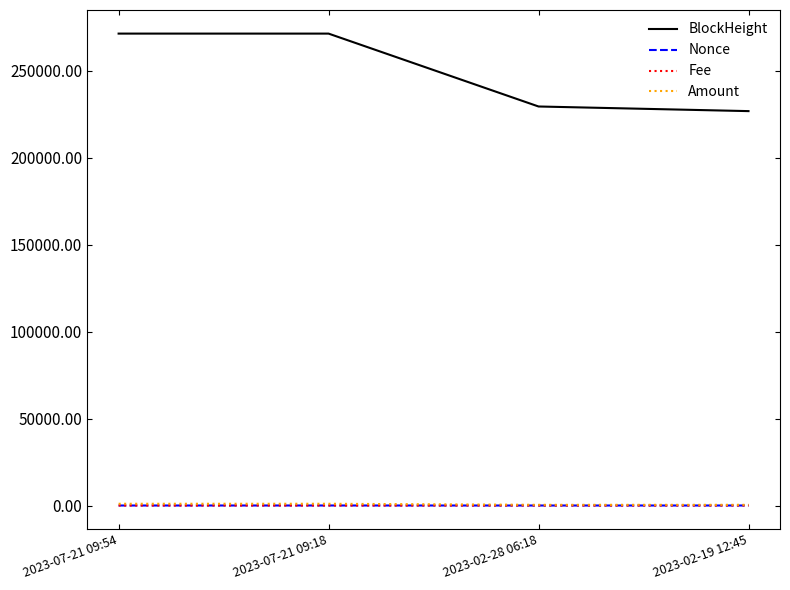

Which series has the largest total across all categories?

BlockHeight